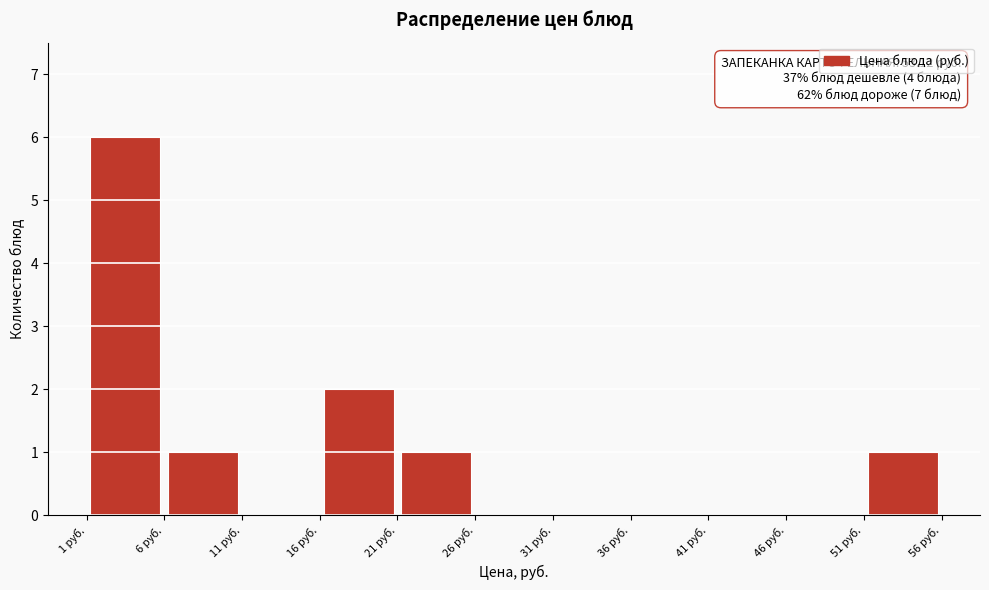

Over which range of the x-axis is the bar tallest?

1 to 6